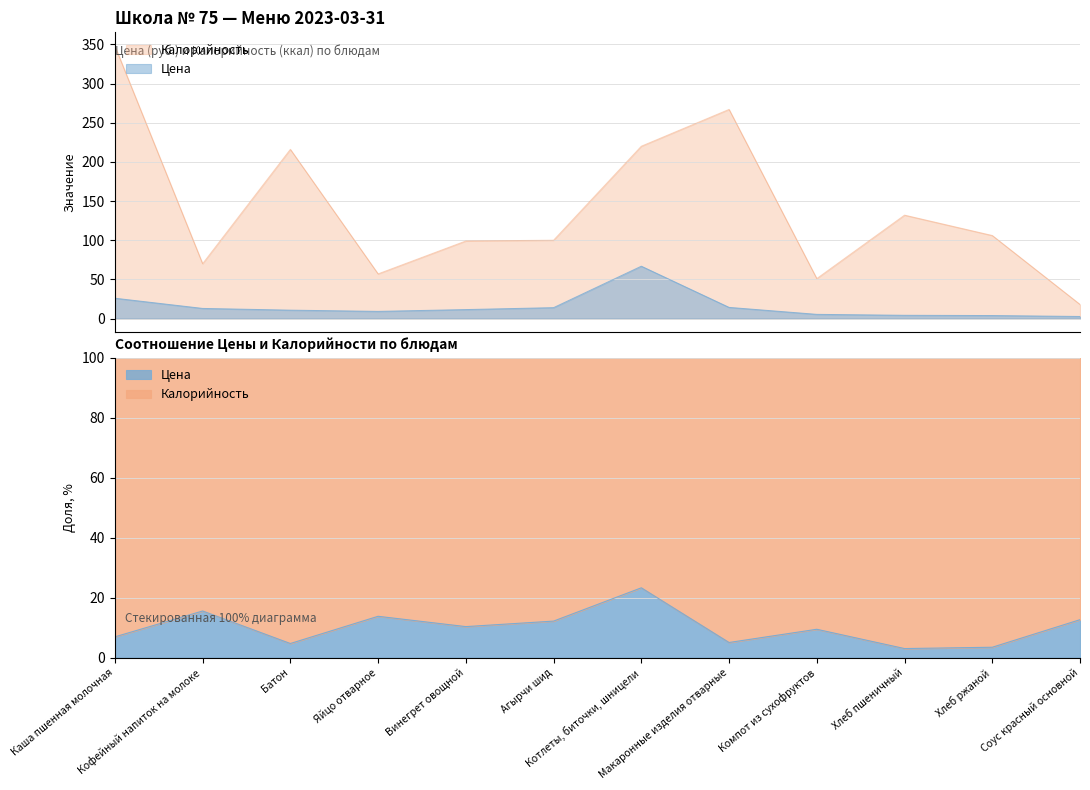

True or false: Калорийность and Цена cross at least once.

False